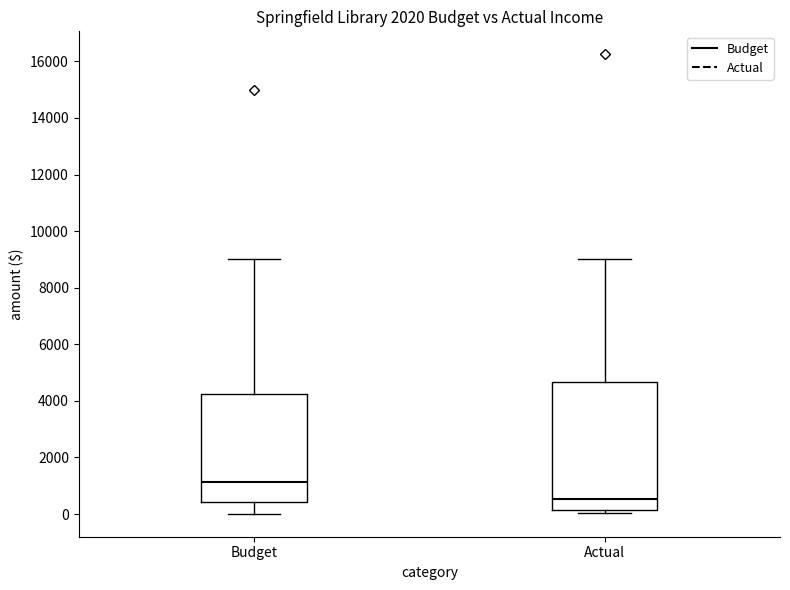

Which box's median line is the lowest?

Actual